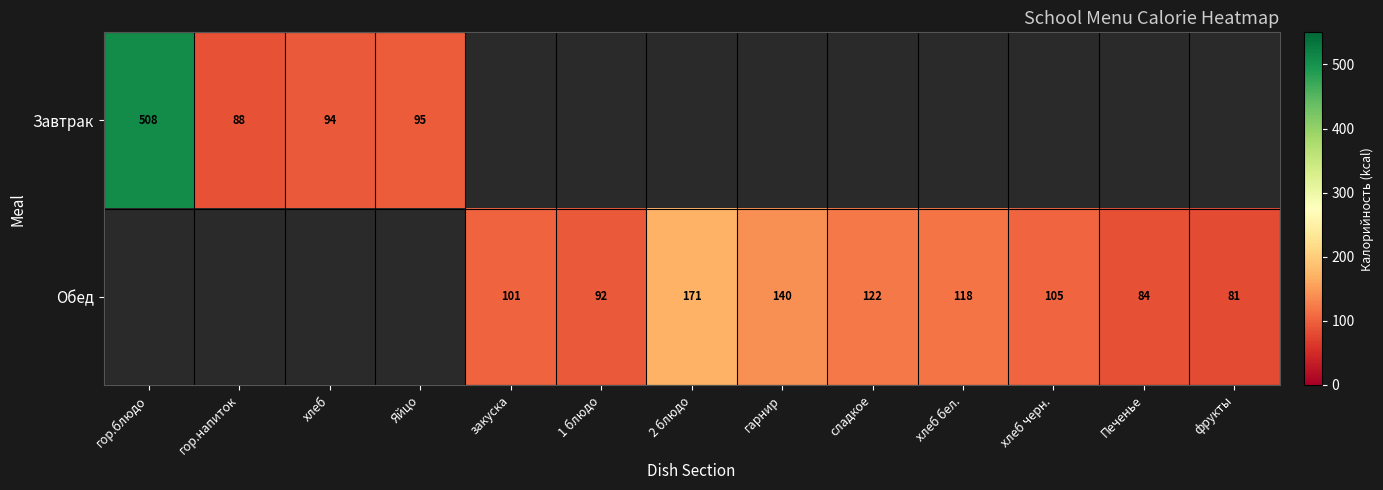

Is the value of Обед at 2 блюдо greater than the value of Завтрак at гор.напиток?

Yes